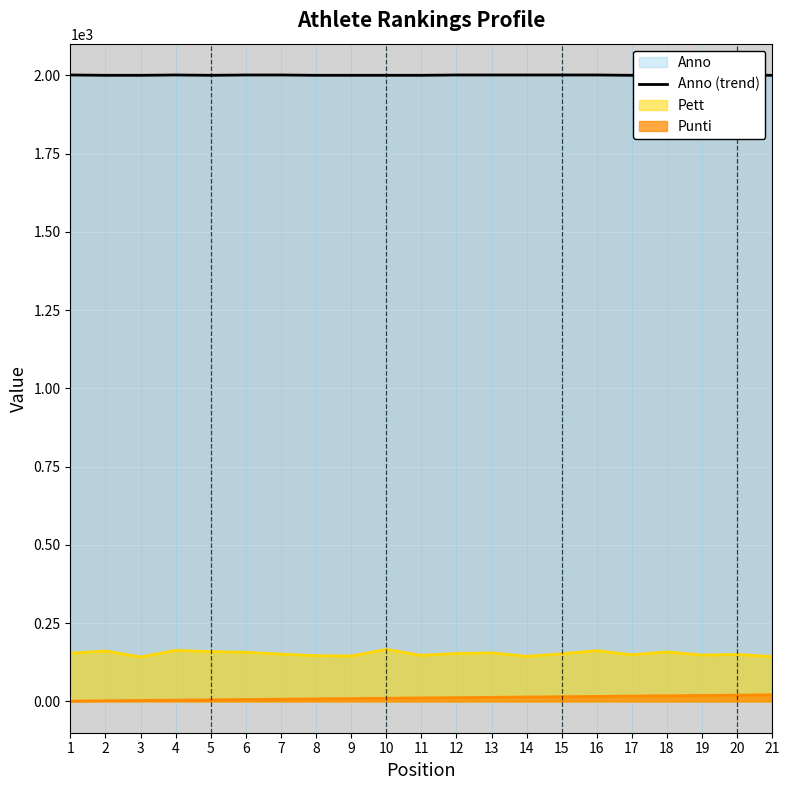

What is the minimum value for Pett?

142